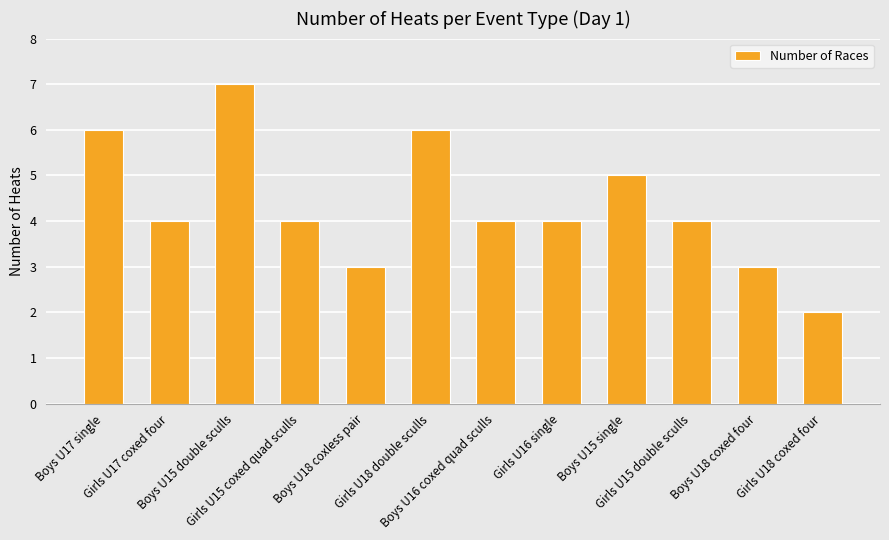

Between Girls U16 single and Boys U18 coxed four, which is larger?

Girls U16 single